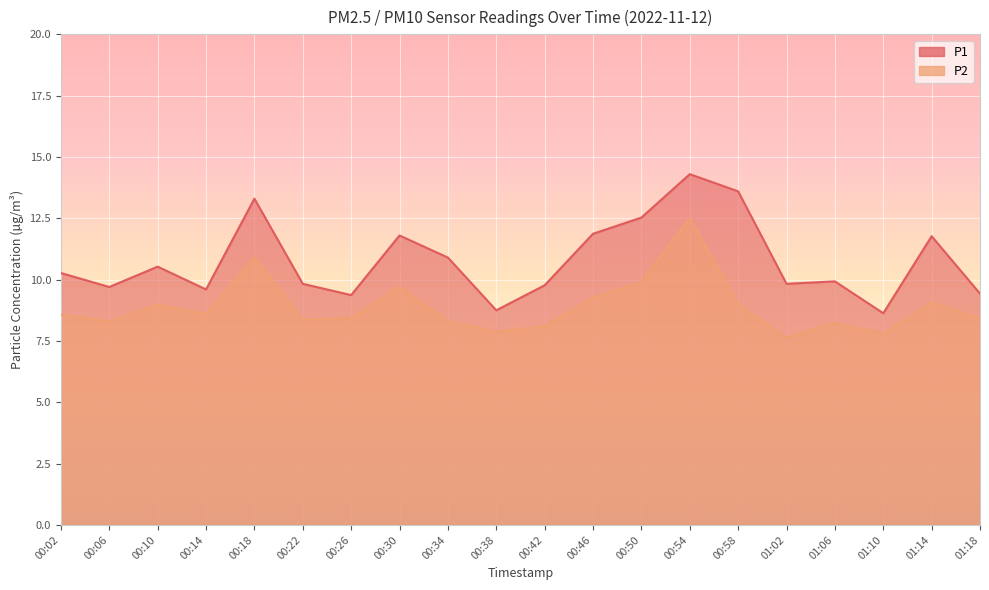

What position from the left is 01:02?

16